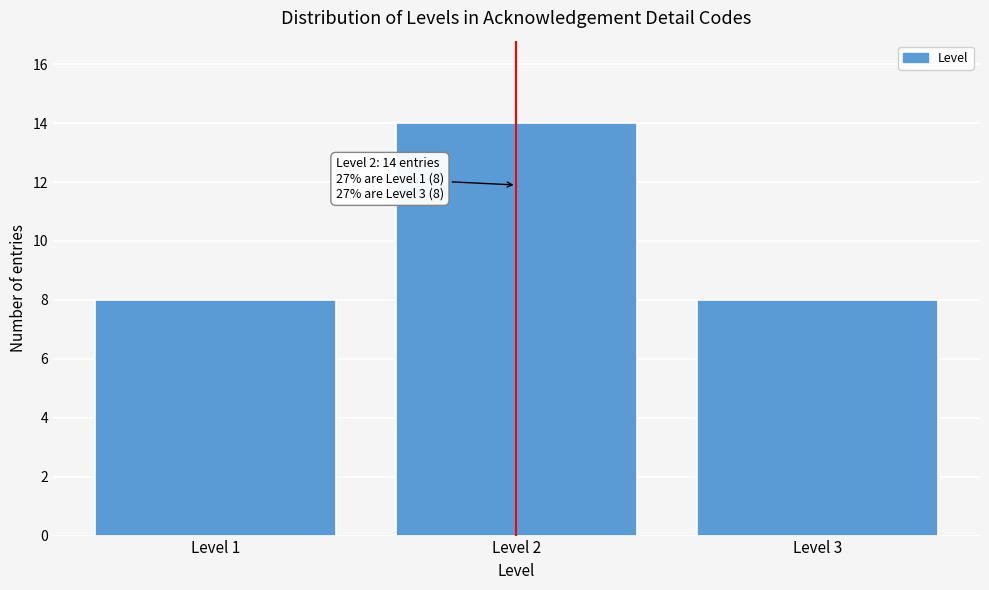

Reading left to right, transcribe all the data shown in this chart.

8	14	8